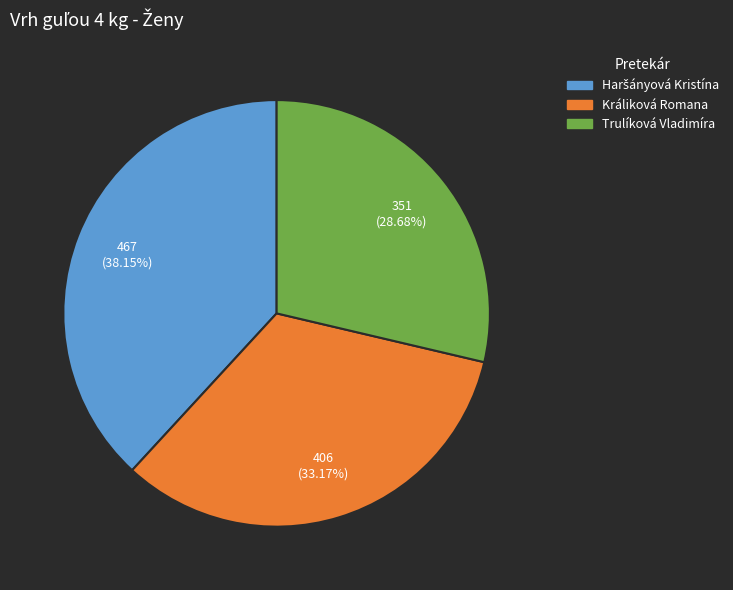

Combined, do Králiková Romana and Trulíková Vladimíra account for over 50%?

Yes